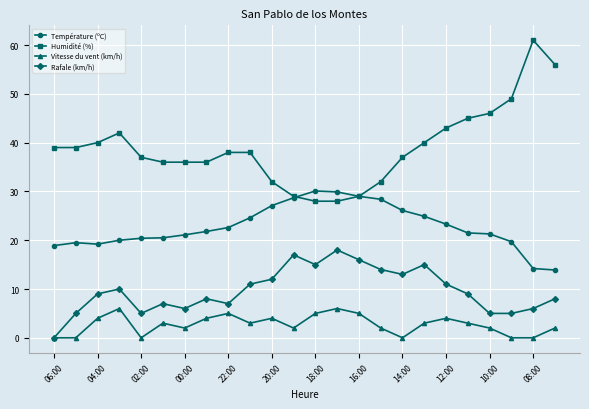

Which series has the largest total across all categories?

Humidité (%)